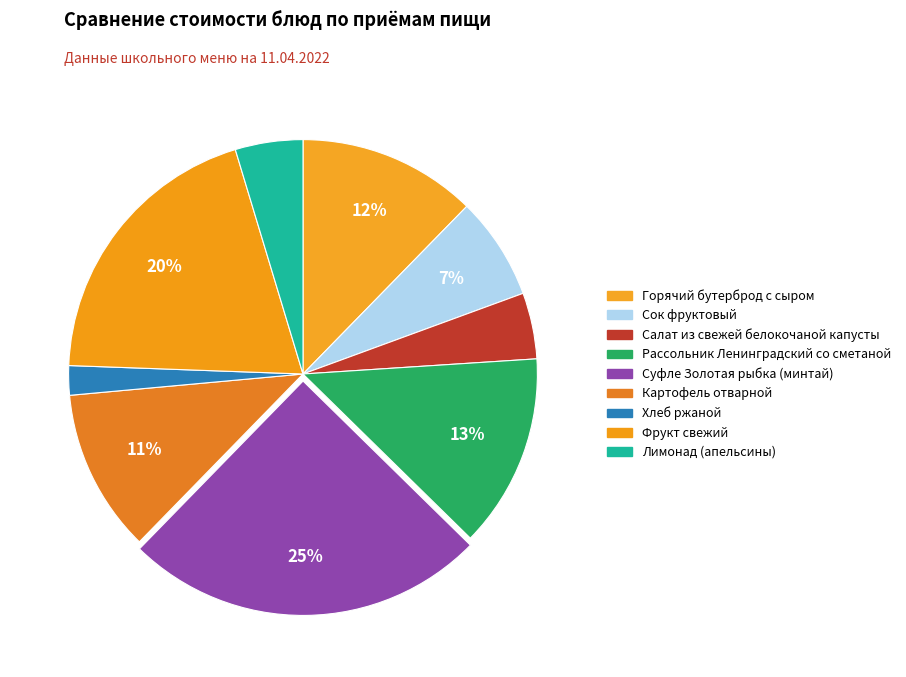

How many segments does this pie chart have?

9